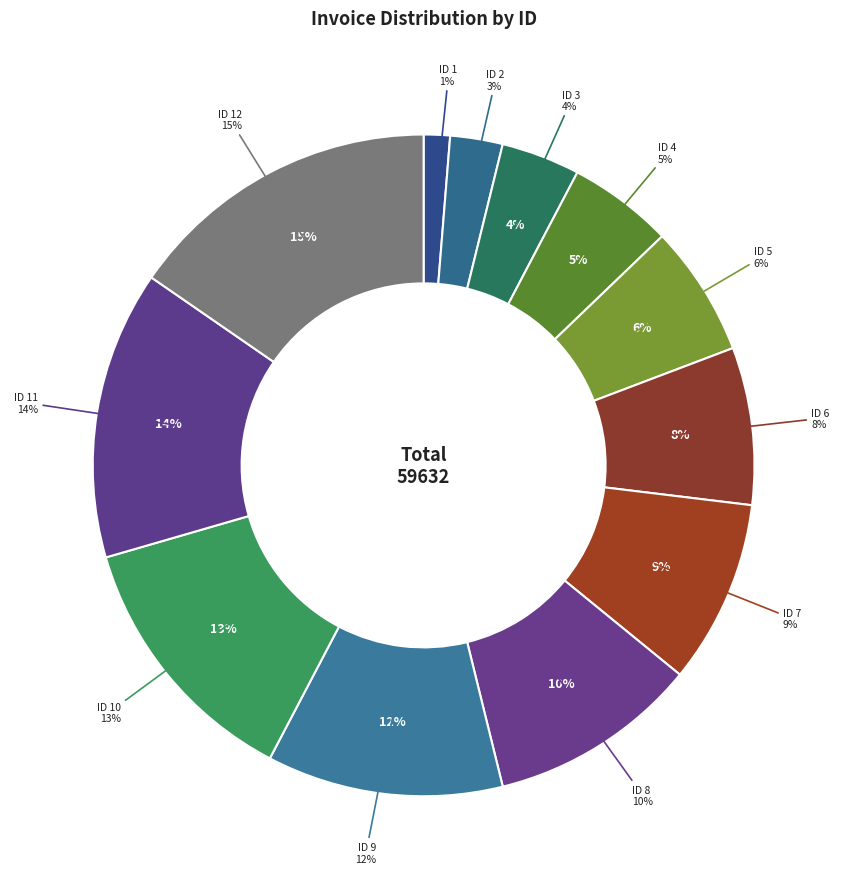

Is there a majority slice in this chart?

No